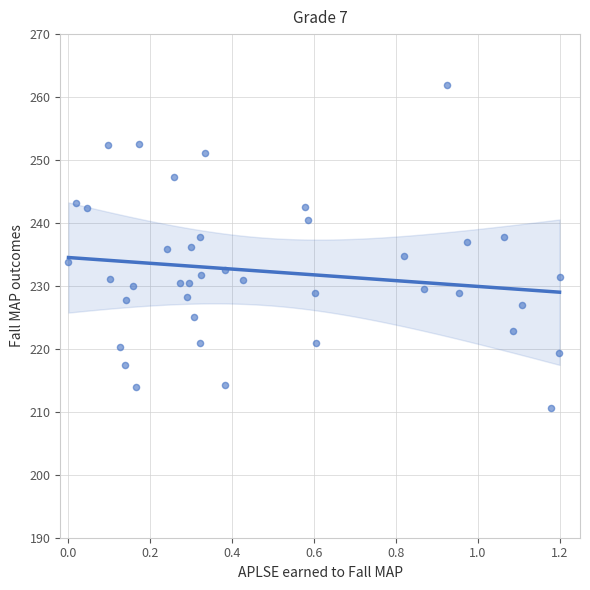

What is the range of Y values (max minus min)?

51.3